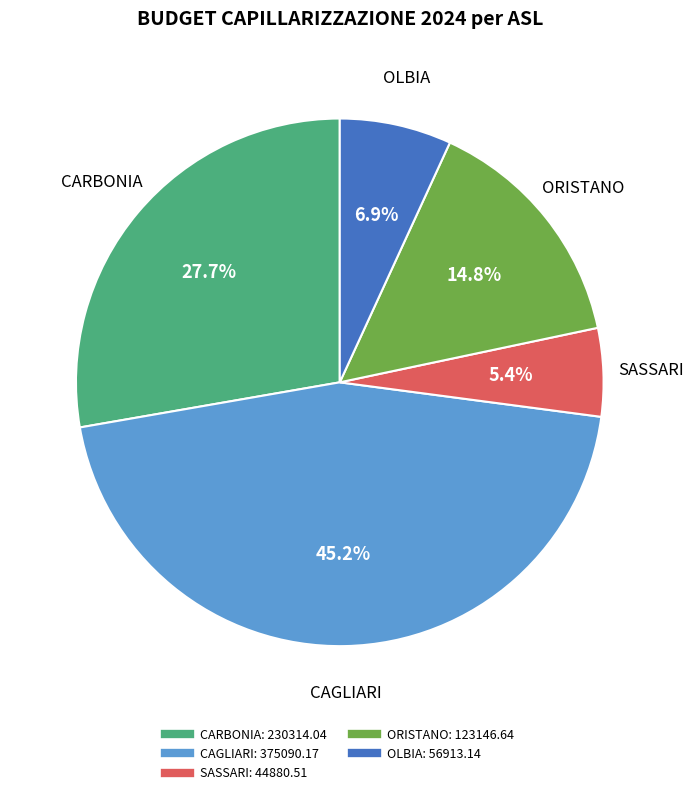

Does any single category account for the majority?

No